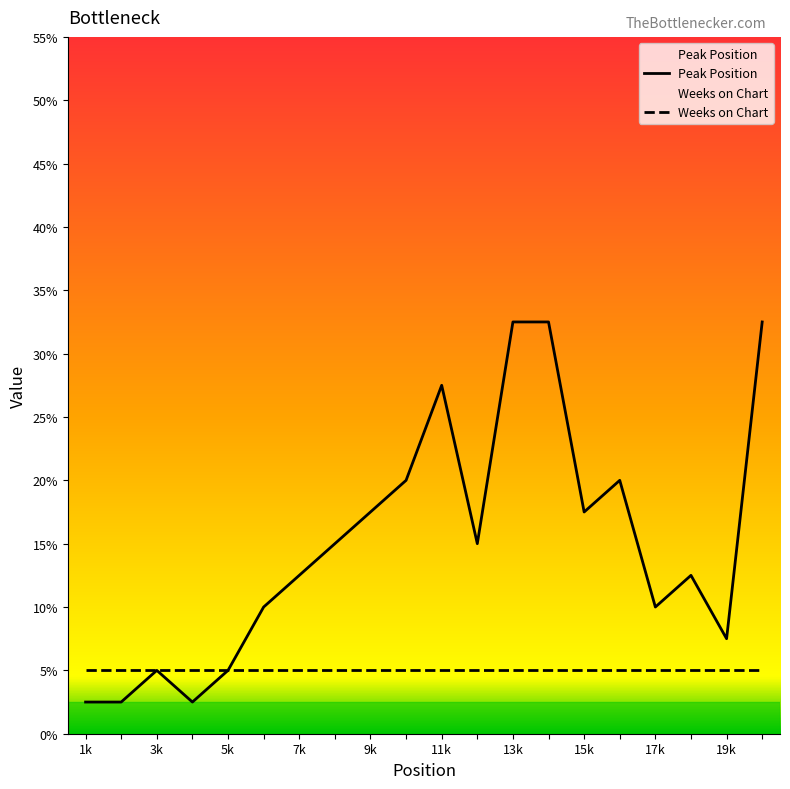

True or false: Weeks on Chart and Peak Position intersect in this chart.

False